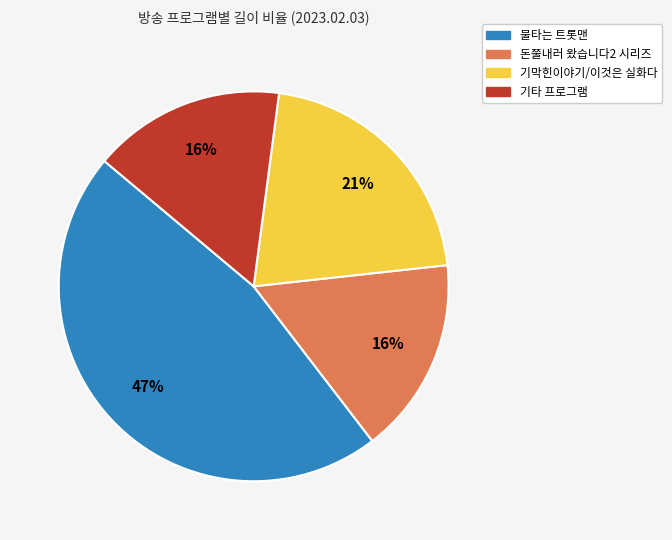

Combined, do 기타 프로그램 and 불타는 트롯맨 account for over 50%?

Yes